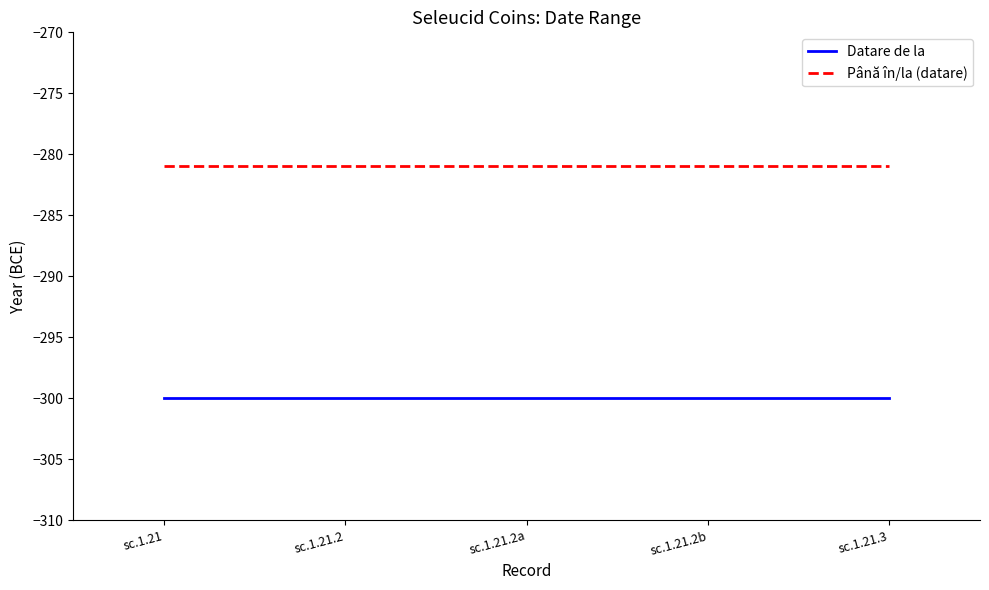

What is the maximum value for Datare de la?

-300